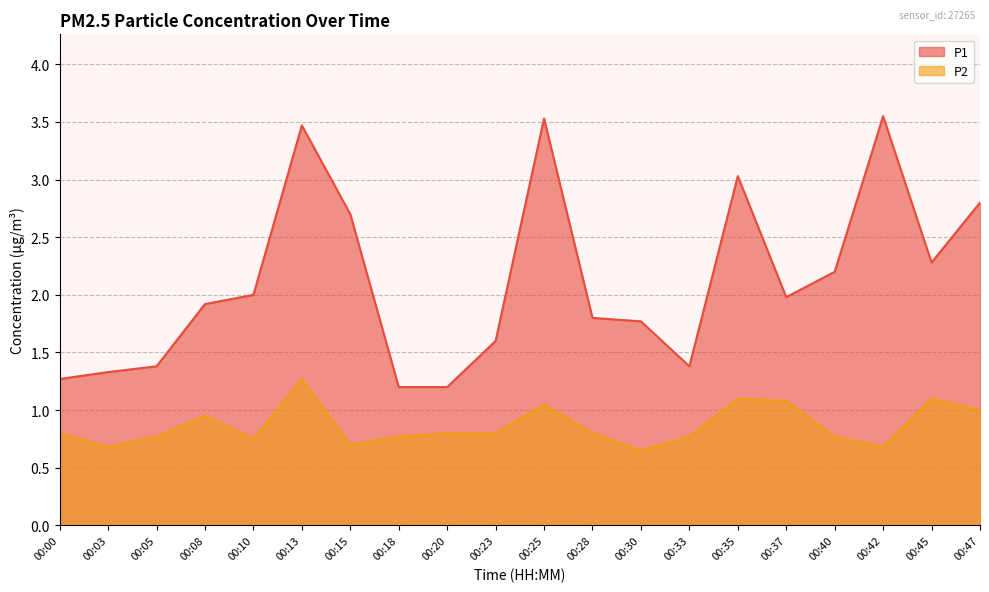

At which category does P2 reach its first local peak?

00:08